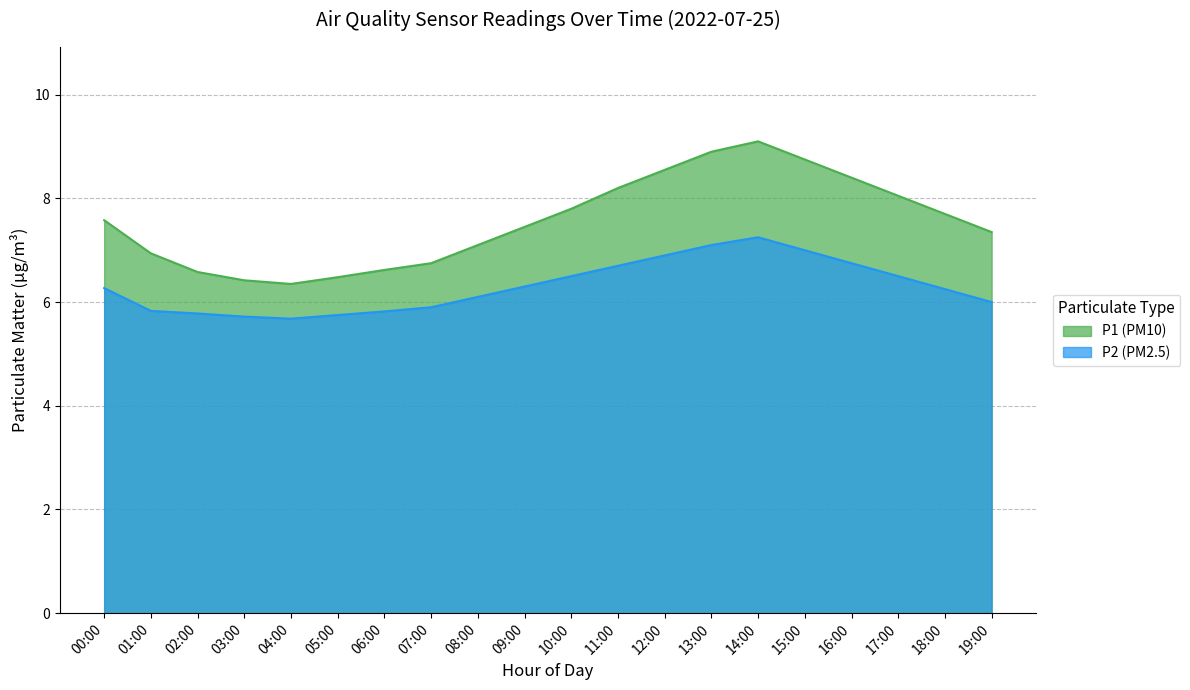

Reading right to left, list all the values displayed in this chart.

P1: 7.3	7.7	8.1	8.4	8.8	9.1	8.9	8.6	8.2	7.8	7.5	7.1	6.8	6.6	6.5	6.3	6.4	6.6	6.9	7.6
P2: 6.0	6.2	6.5	6.8	7.0	7.2	7.1	6.9	6.7	6.5	6.3	6.1	5.9	5.8	5.8	5.7	5.7	5.8	5.8	6.3